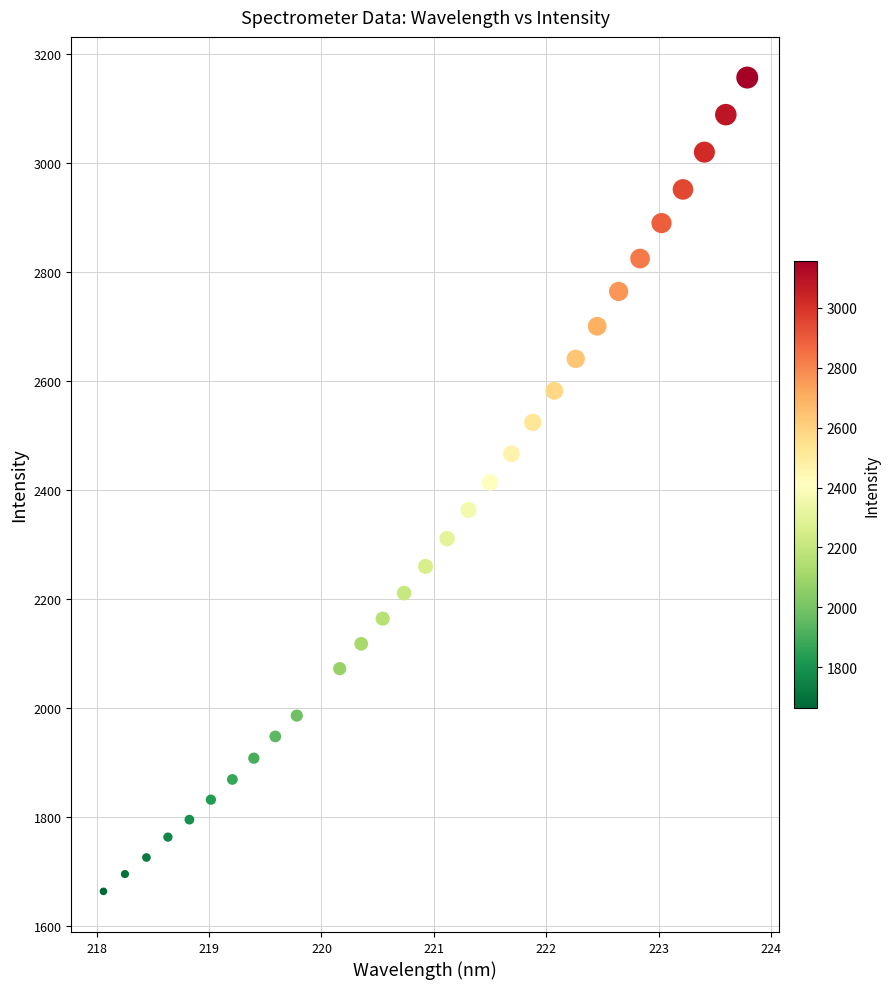

What is the range of Y values (max minus min)?

1493.3